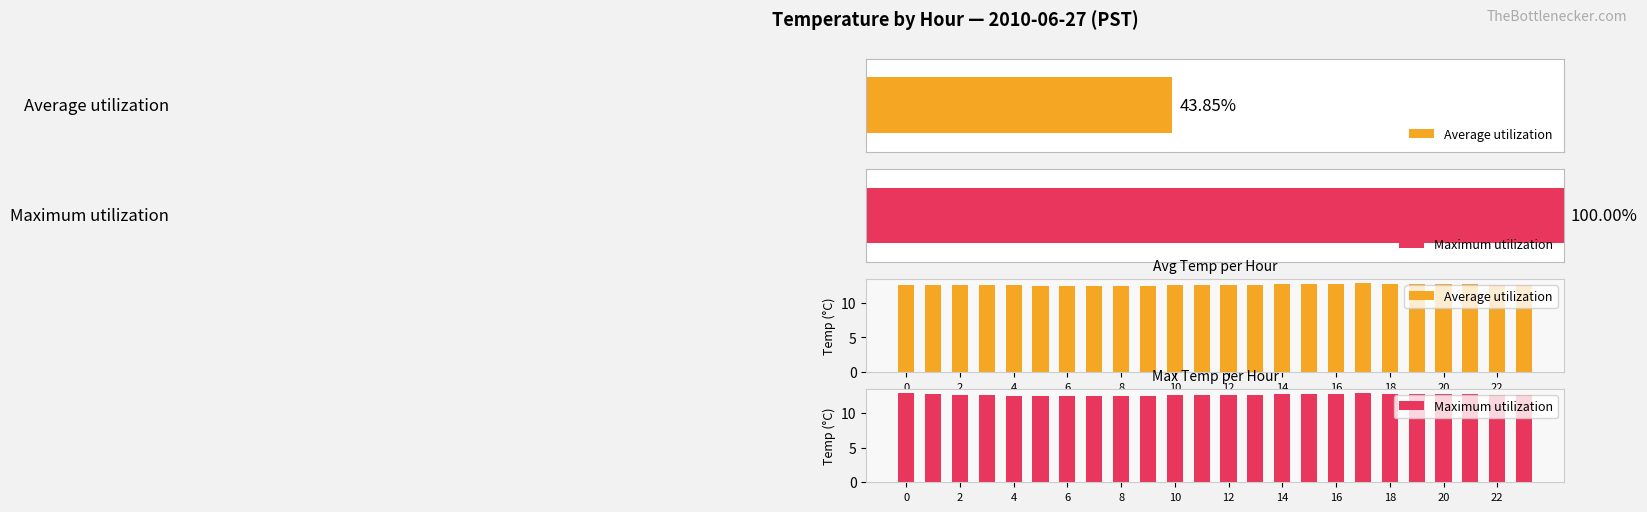

At how many categories does at least one series exceed 12?

24